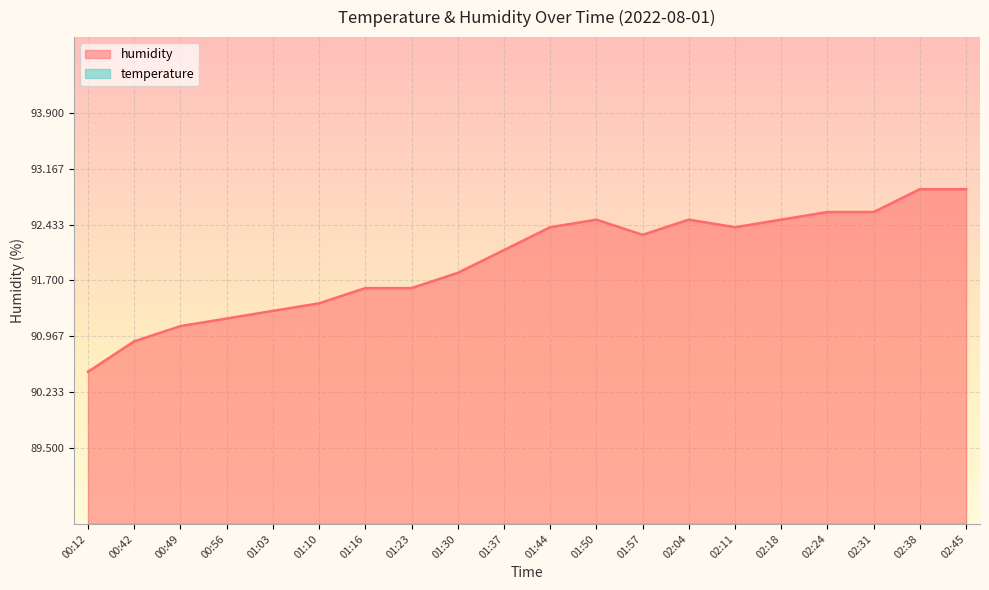

Between 01:10 and 02:18, which series saw the biggest shift?

humidity